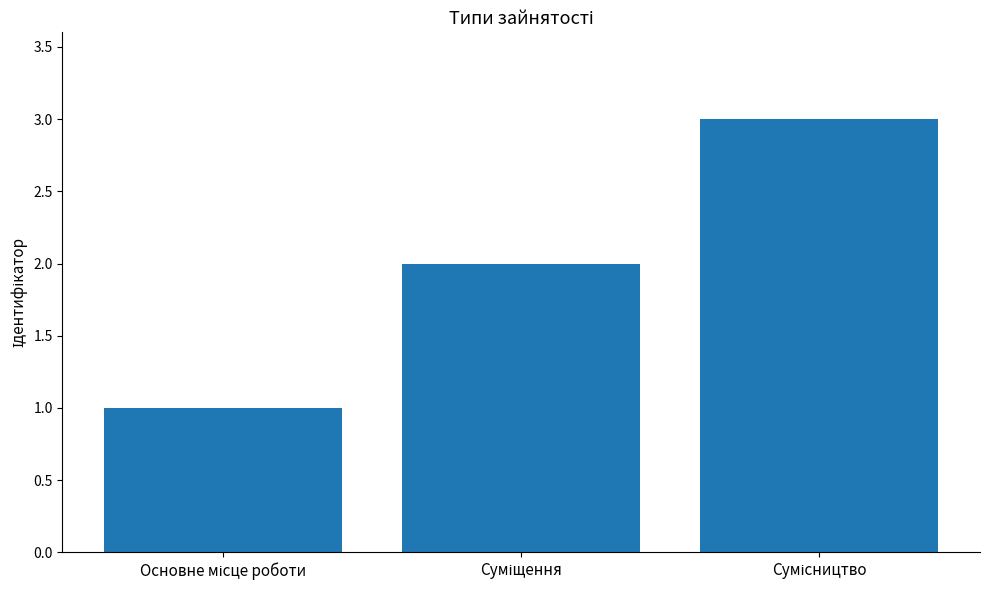

What is the sum of all values?

6